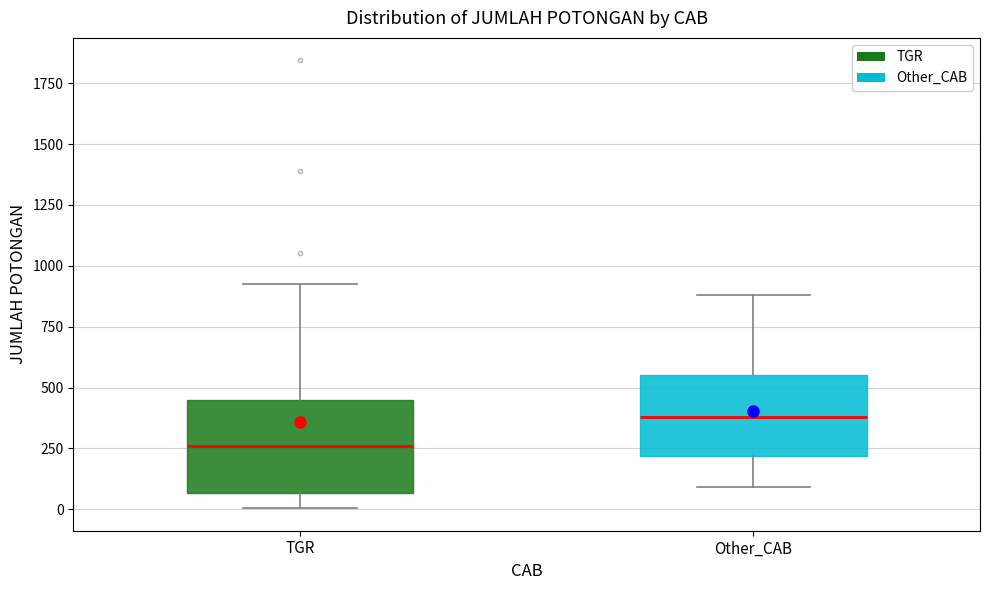

Reading left to right, transcribe this box plot: for each box, give where its median line is, the range the box spans, and where its two whiskers end, as read against the y-axis. The values are not printed on the chart, so give them approximately, as read against the axis.

TGR: median 250, box 50 to 450, whiskers 0 to 950
Other_CAB: median 400, box 200 to 550, whiskers 100 to 900